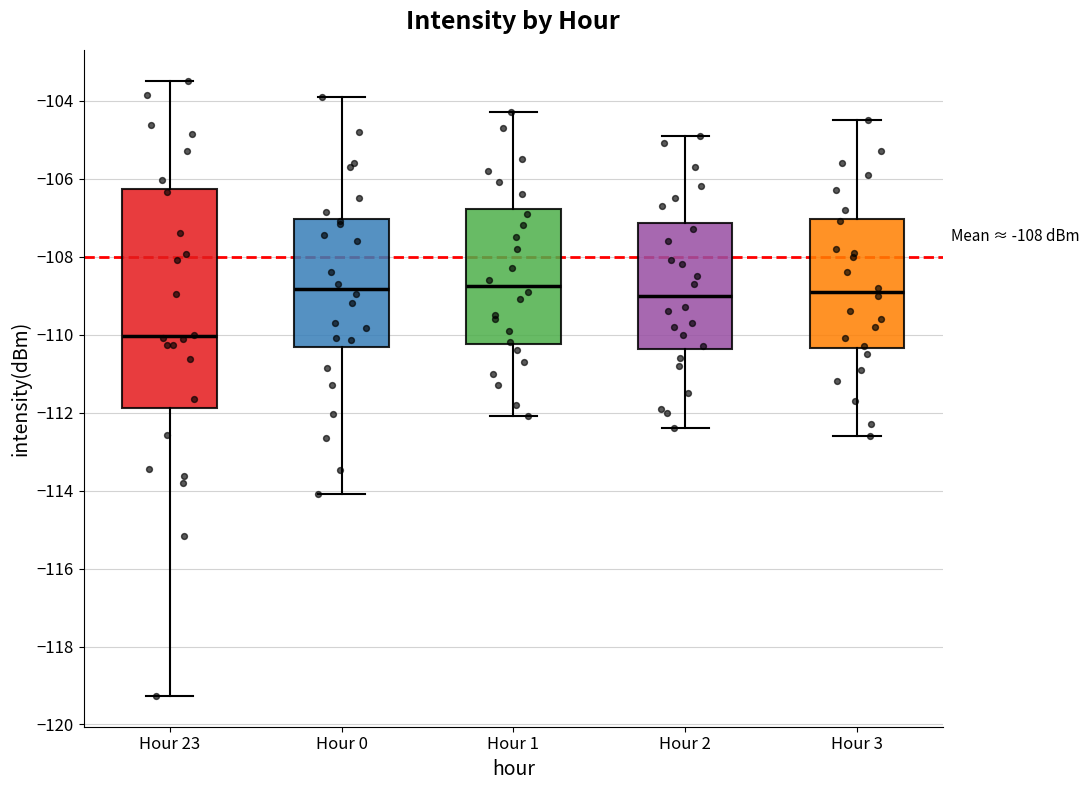

Where is the upper edge of the box for Hour 2 on the y-axis? The values are not printed on the chart, so give them approximately, as read against the axis.

-107.2